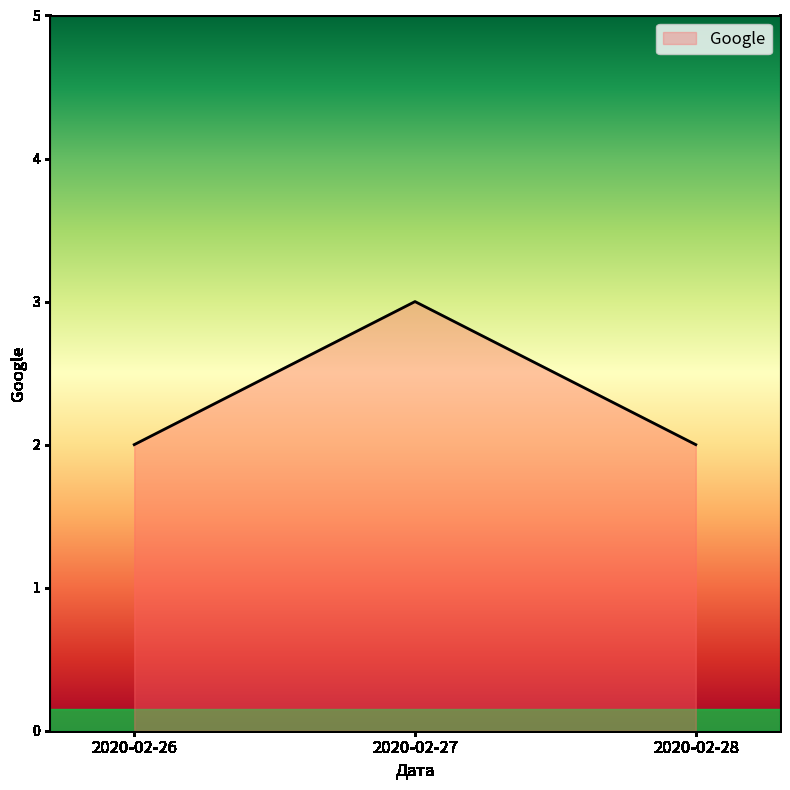

What is the sum of all values?

7